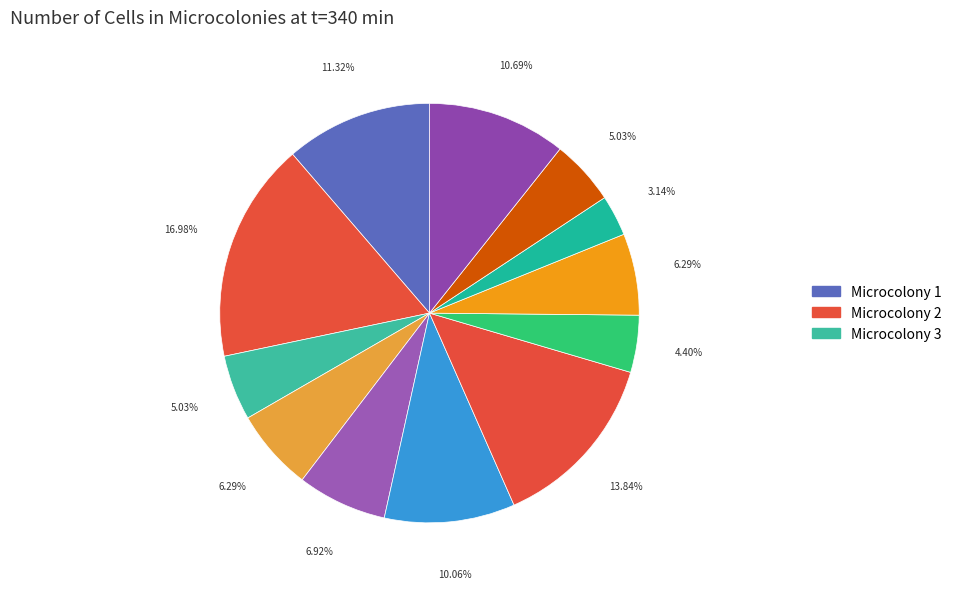

How many slices are in this pie chart?

12